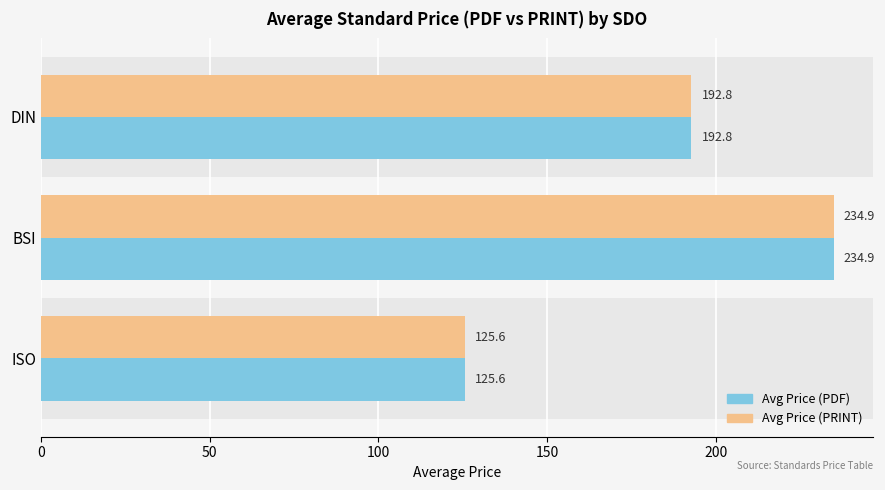

What is the sum of all Avg Price (PDF) values?

553.3